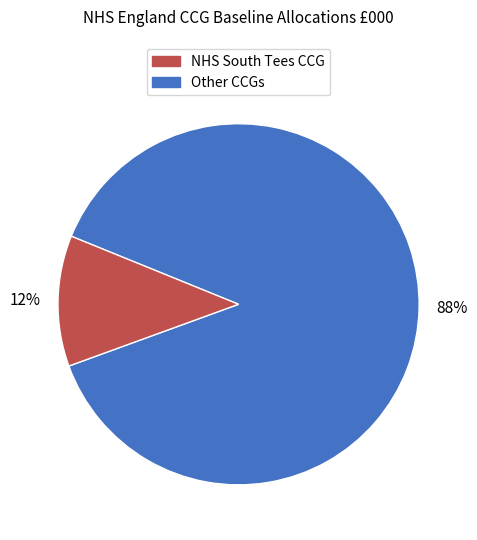

To the nearest percent, what is the average slice percentage?

50%